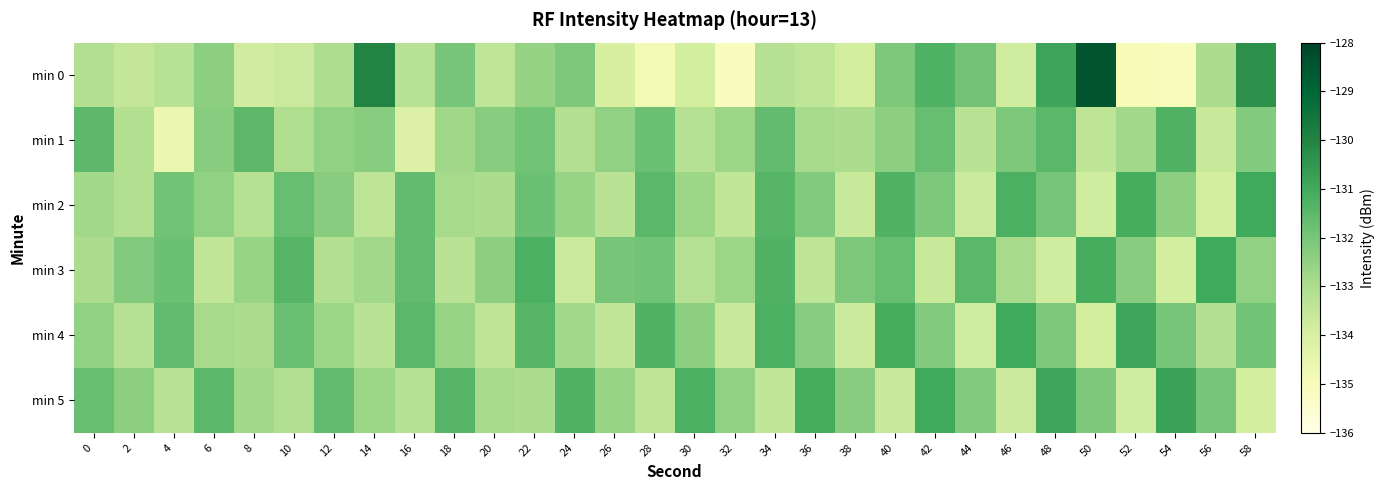

How many series are shown in this chart?

6